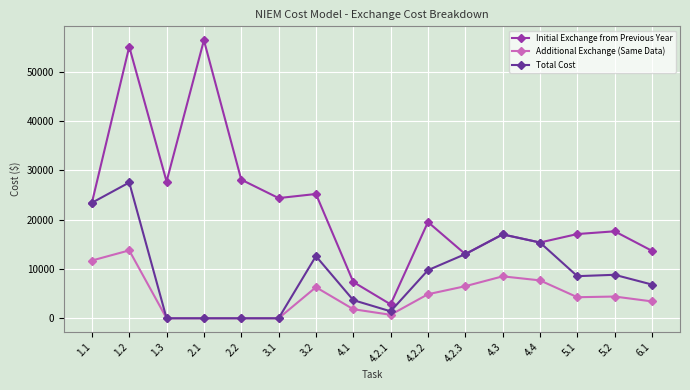

How many interior local peaks does the Initial Exchange from Previous Year series have?

6